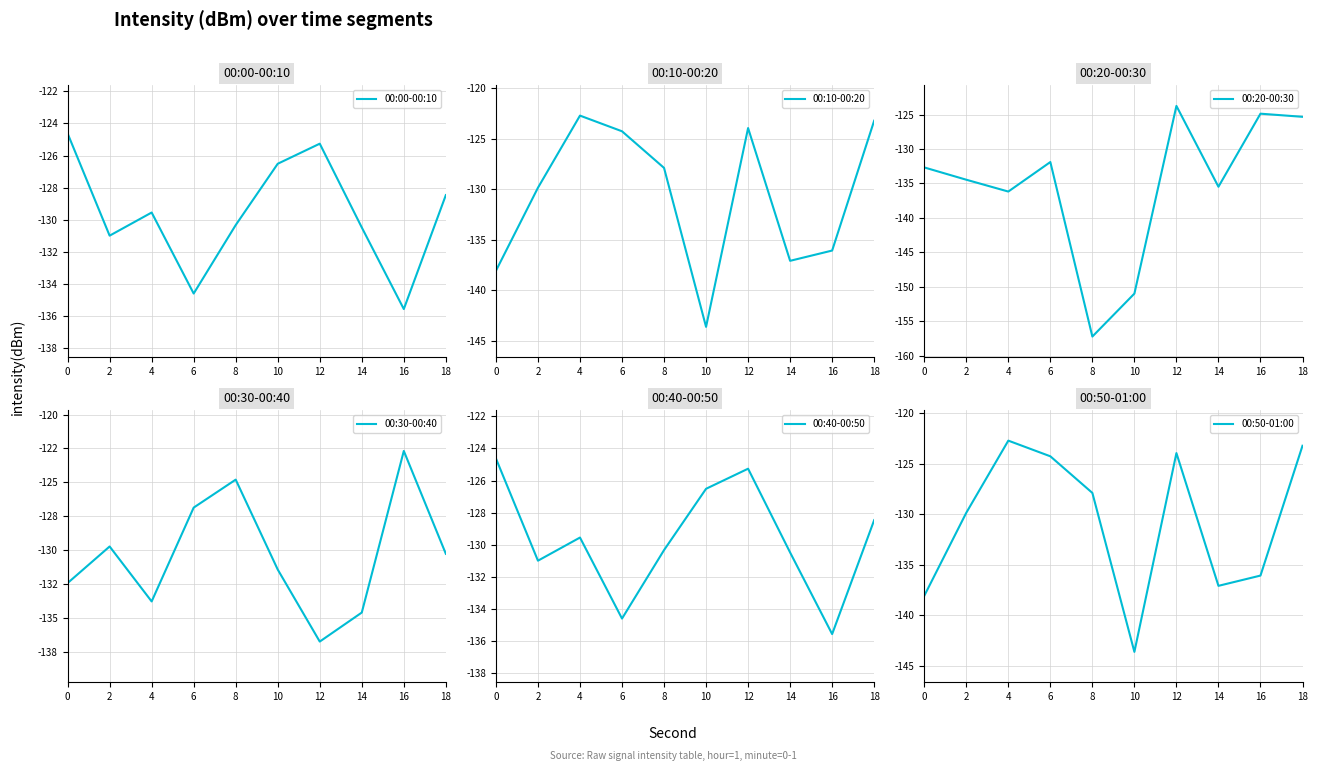

In 00:30-00:40, how many points are lower than both neighbors (excluding endpoints)?

2